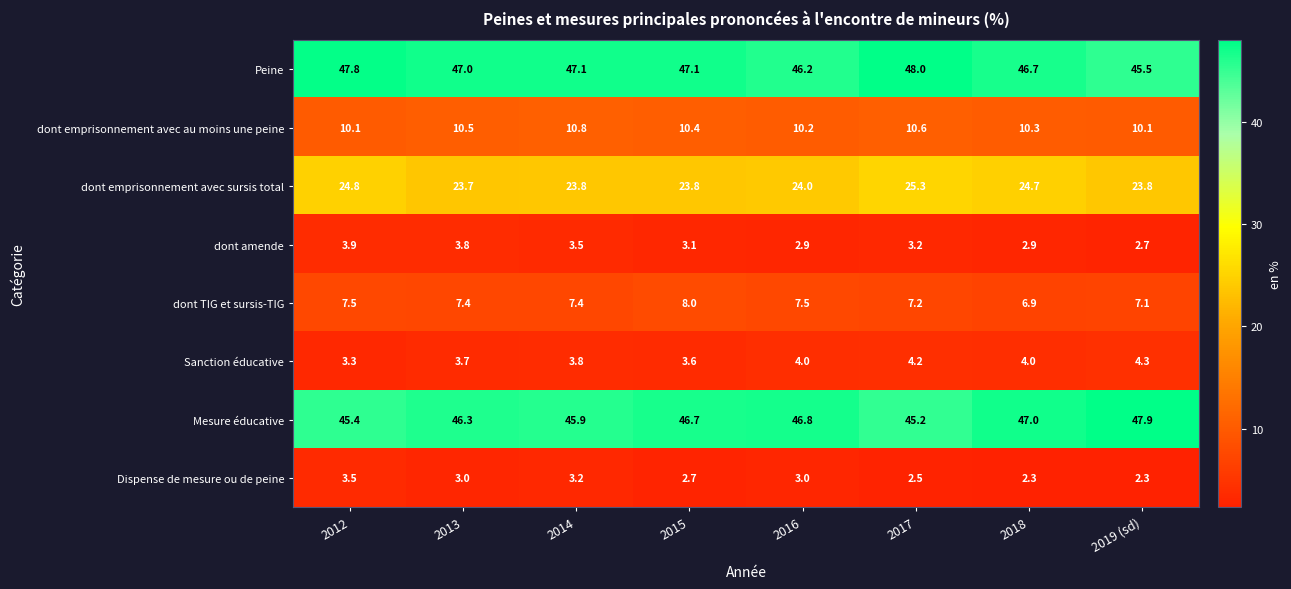

At how many categories does at least one series exceed 35?

8